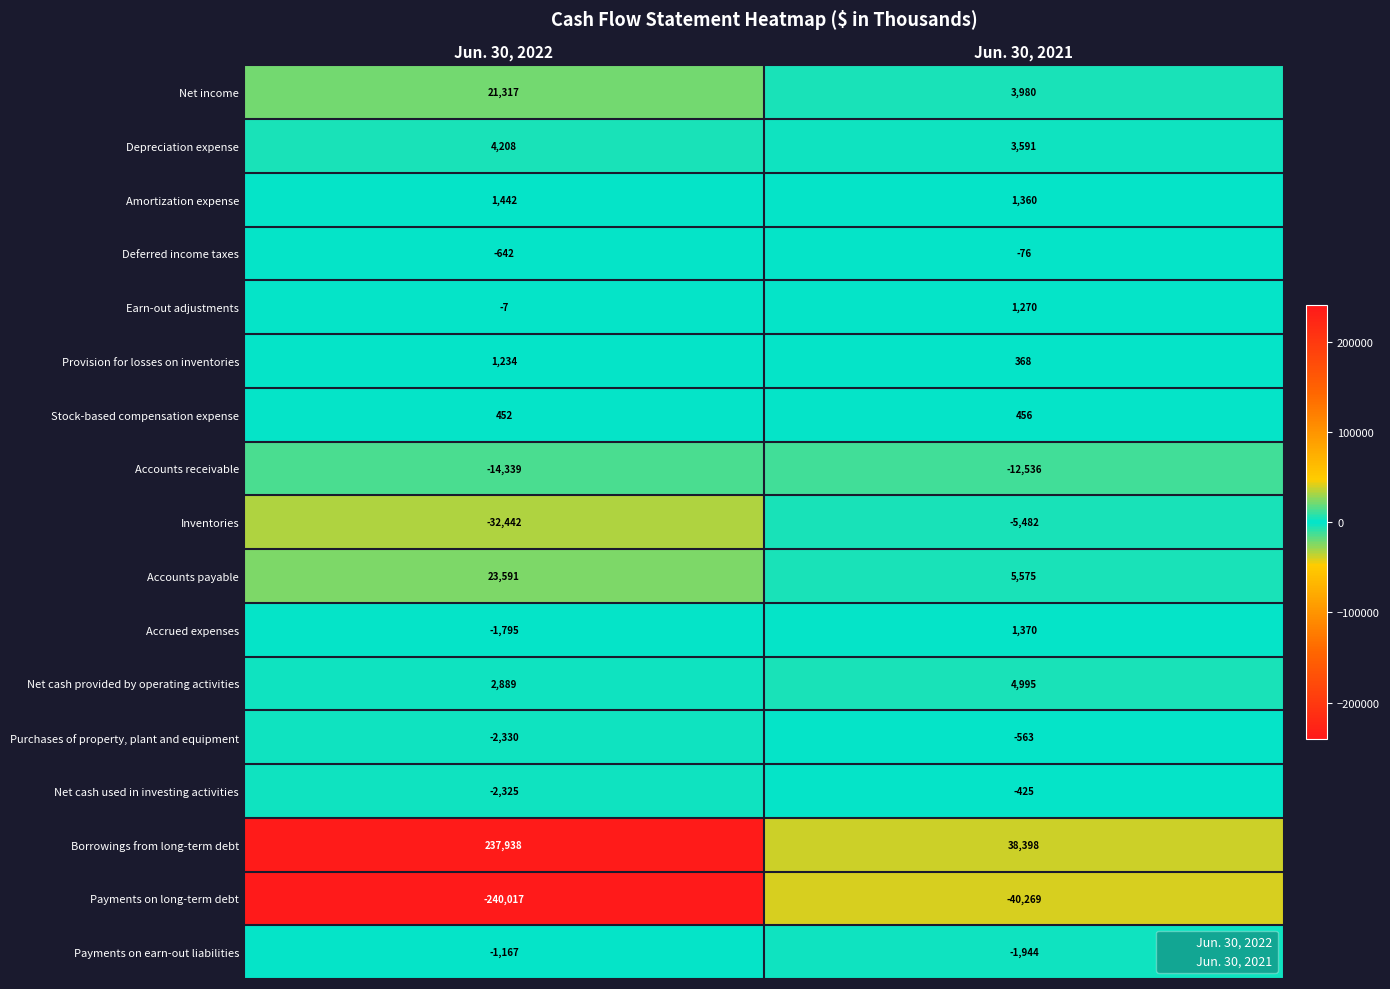

At how many categories does at least one series exceed 158825?

1